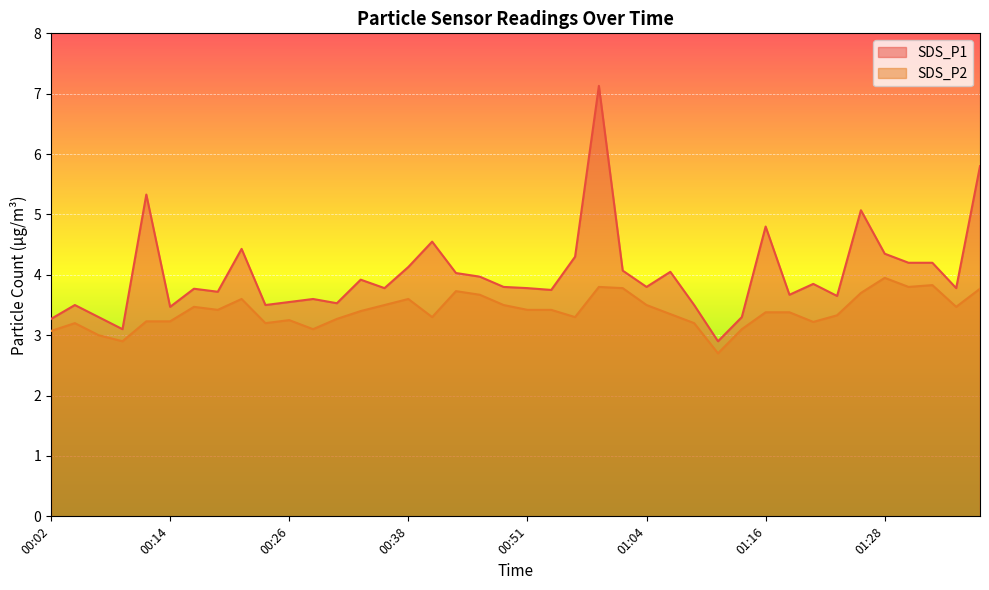

Which series has the largest range (max minus min)?

SDS_P1